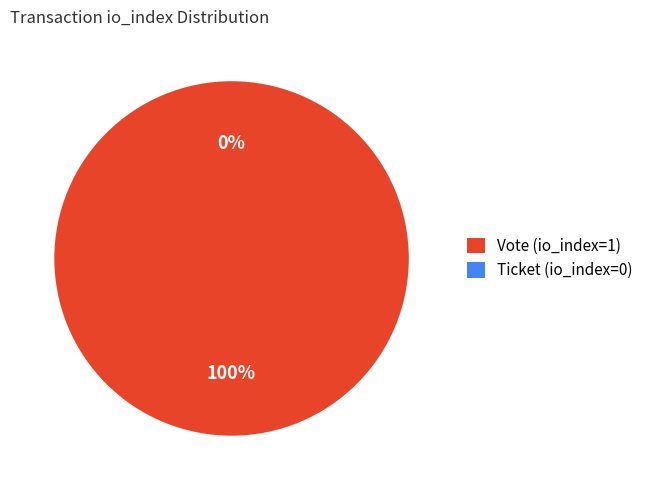

To the nearest percent, what percentage of the pie is Vote (io_index=1)?

100%